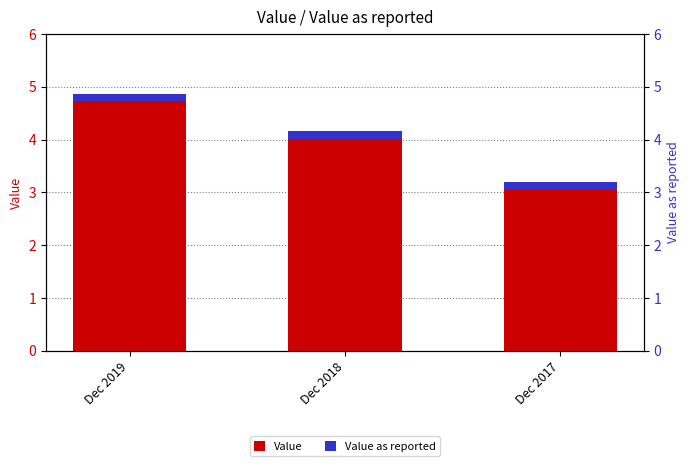

What is the sum of all Value as reported values?

0.5